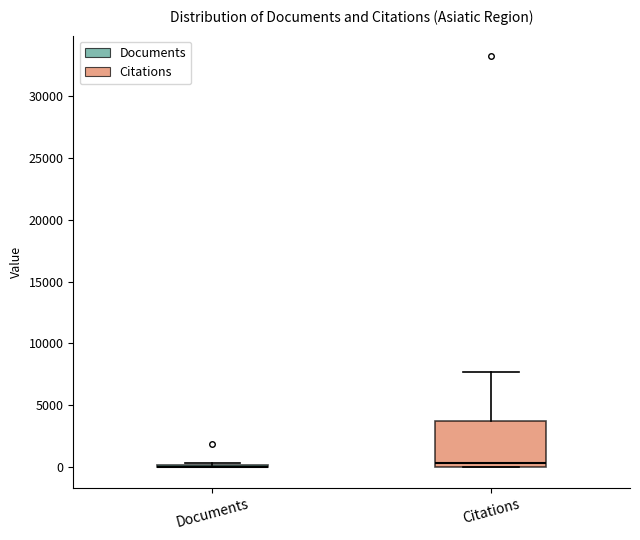

Reading left to right, transcribe this box plot: for each box, give where its median line is, the range the box spans, and where its two whiskers end, as read against the y-axis. The values are not printed on the chart, so give them approximately, as read against the axis.

Documents: box collapsed to a line at 0, whiskers 0 to 500
Citations: median 500, box 0 to 3500, whiskers 0 to 7500